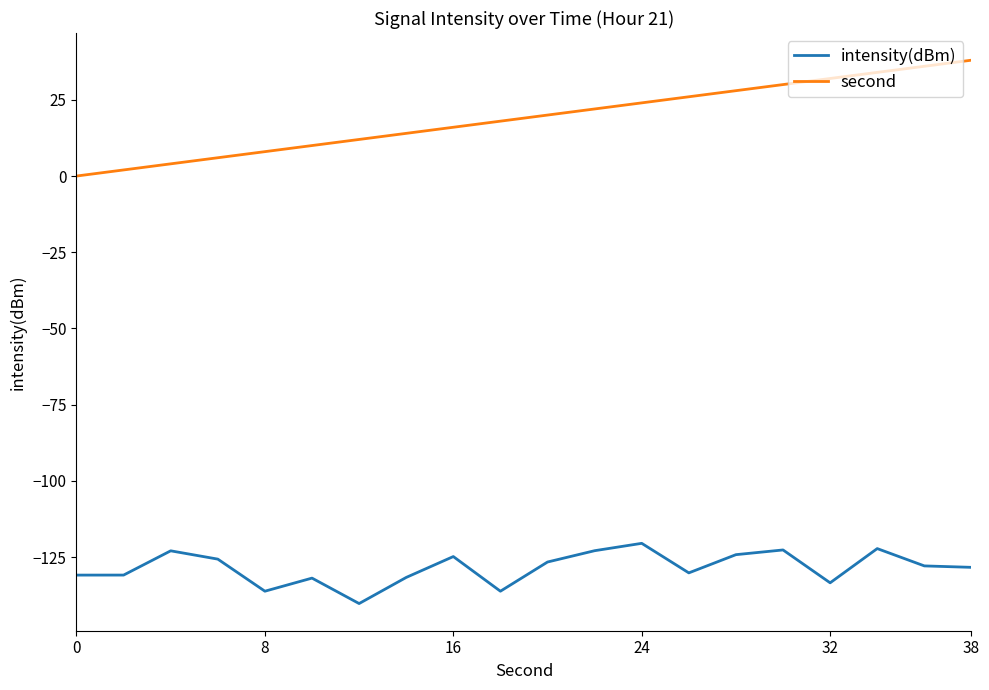

What is the sum of all second values?

380.0